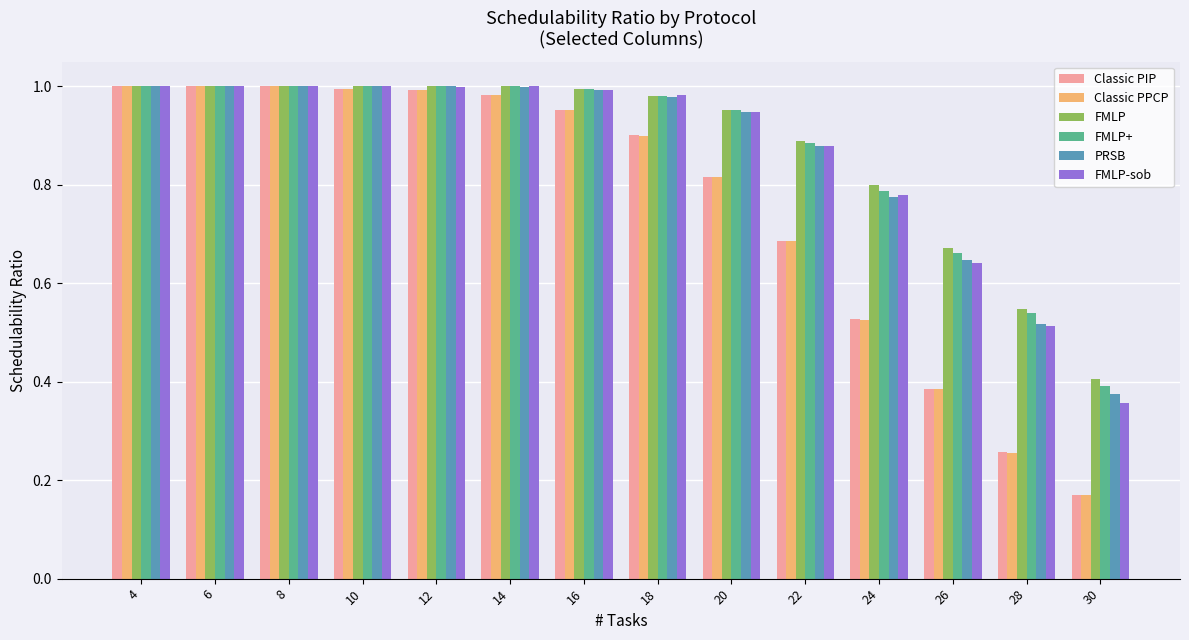

How many bars are there in total?

84